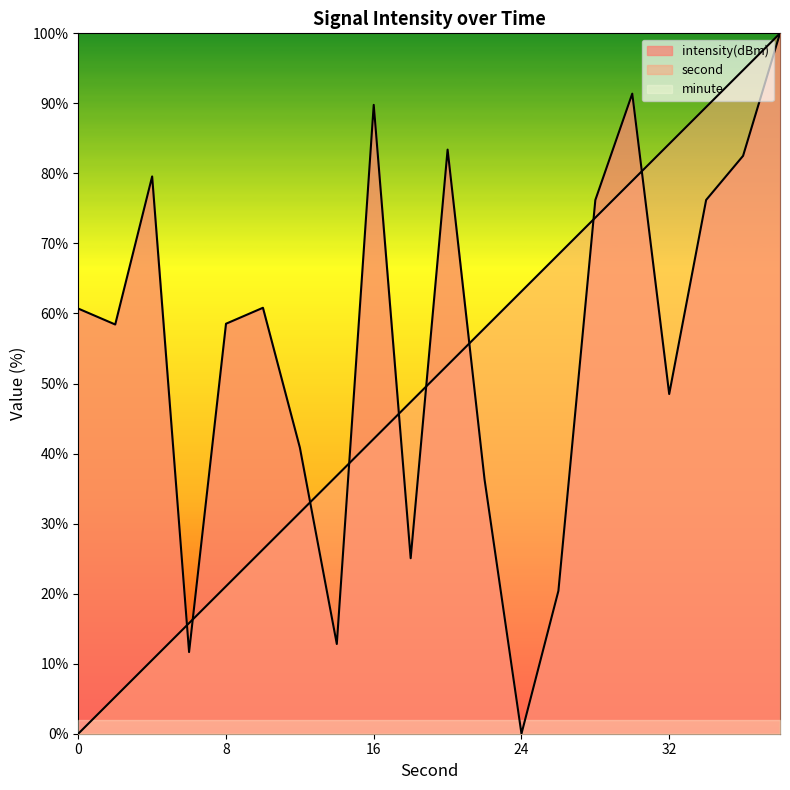

Reading right to left, list all the values displayed in this chart.

second: 38=100.0	36=94.7	34=89.5	32=84.2	30=78.9	28=73.7	26=68.4	24=63.2	22=57.9	20=52.6	18=47.4	16=42.1	14=36.8	12=31.6	10=26.3	8=21.1	6=15.8	4=10.5	2=5.3	0=0.0
intensity: 38=100.0	36=82.5	34=76.2	32=48.5	30=91.4	28=76.2	26=20.4	24=0.0	22=36.3	20=83.4	18=25.1	16=89.8	14=12.8	12=40.8	10=60.8	8=58.5	6=11.7	4=79.6	2=58.4	0=60.7